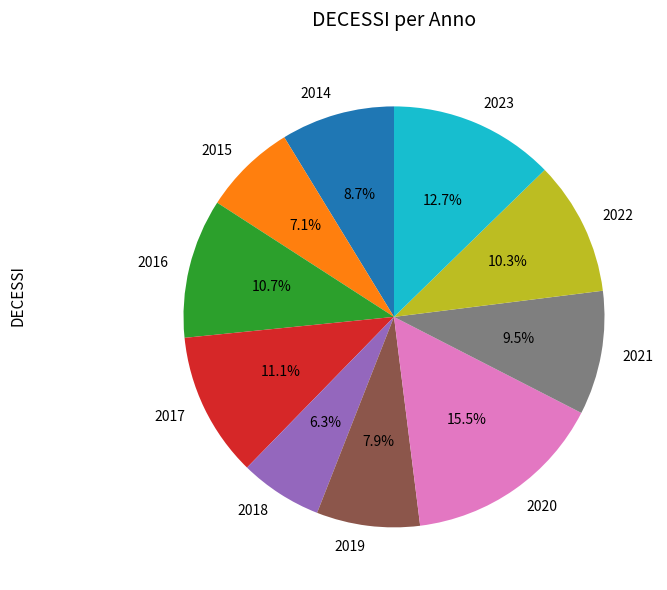

Combined, do 2018 and 2017 account for over 50%?

No